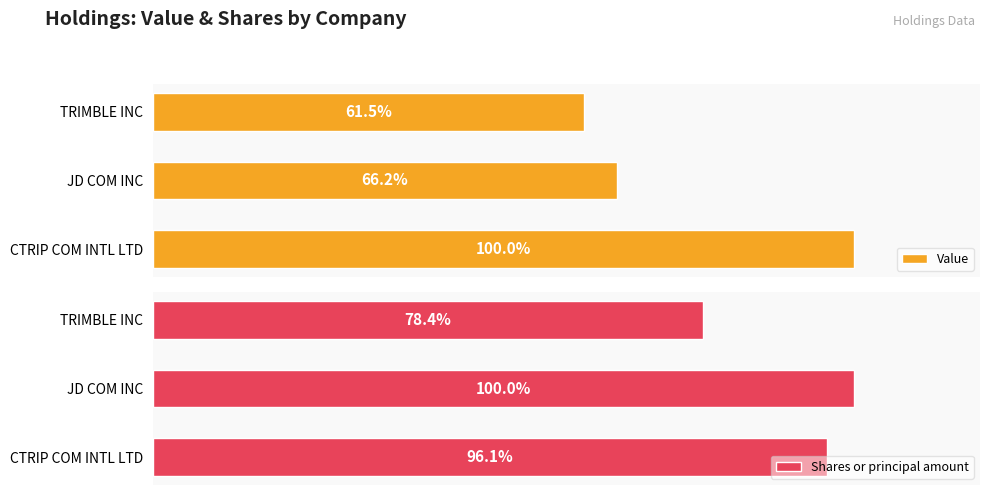

Rank the series by their maximum value, from lowest to highest.

Shares or principal amount, Value